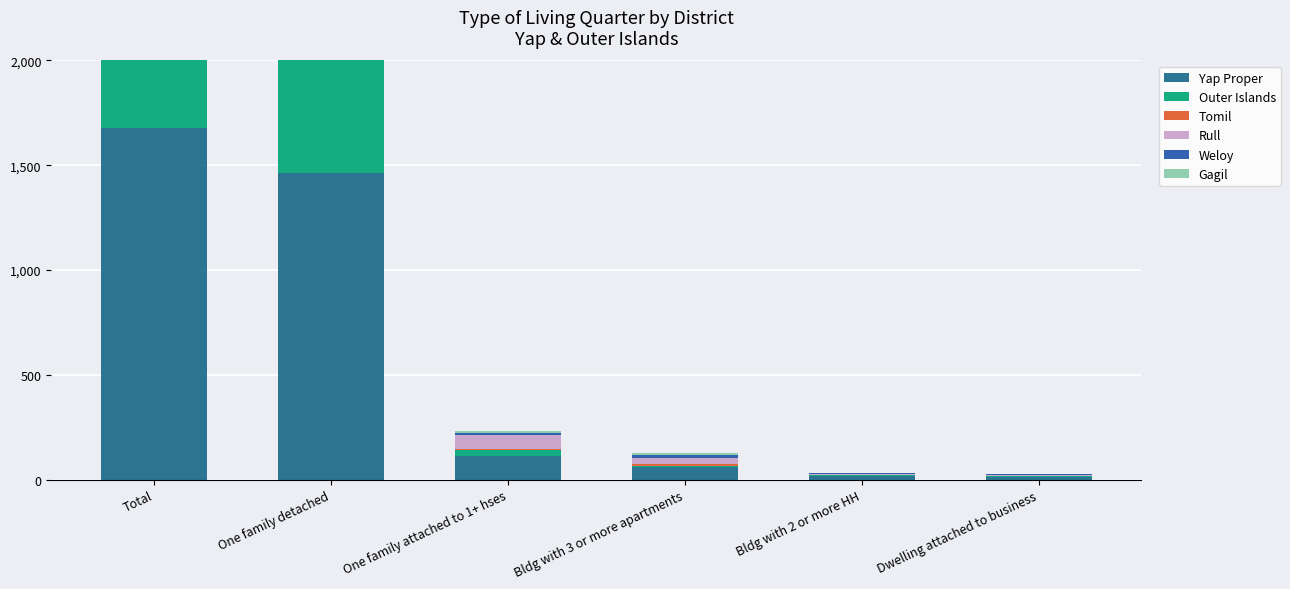

Is the value of Outer Islands at One family detached greater than the value of Gagil at Dwelling attached to business?

Yes